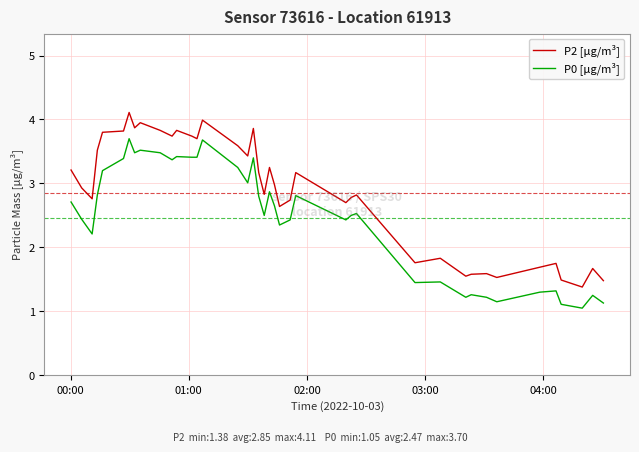

List the series in order of their overall mean, highest first.

P2 [μg/m³], P0 [μg/m³]